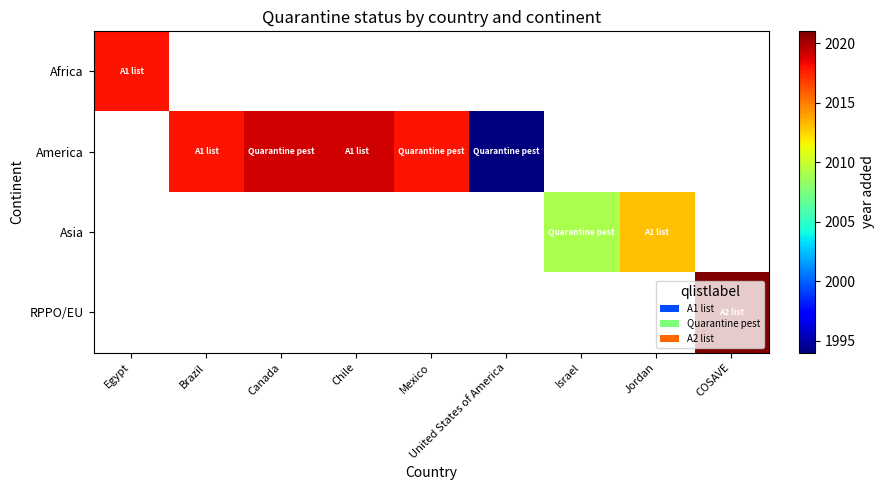

List the series in order of their overall mean, lowest first.

Africa, America, Asia, RPPO/EU